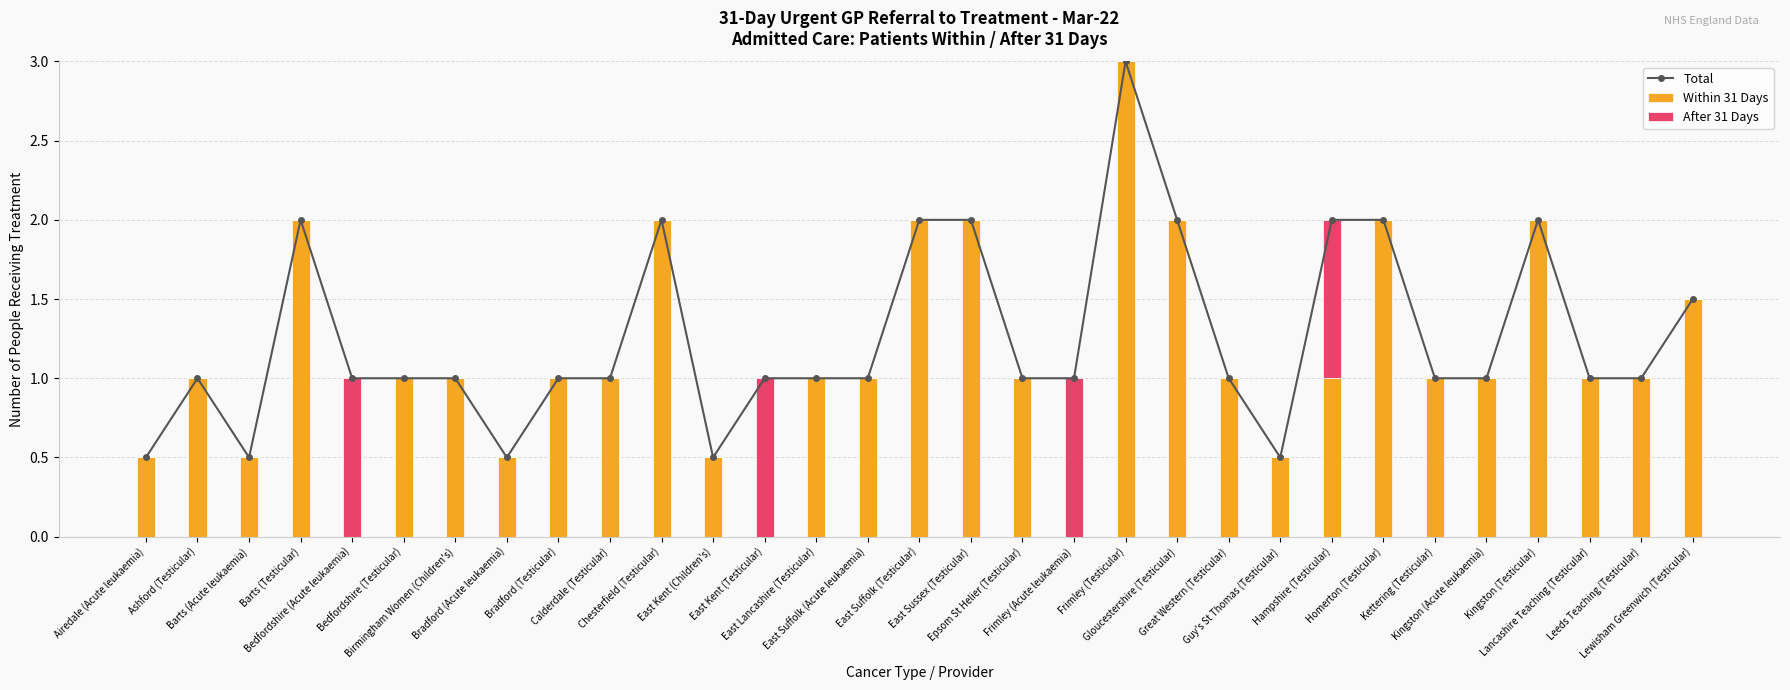

How many data points in Within 31 Days are above 1?

9